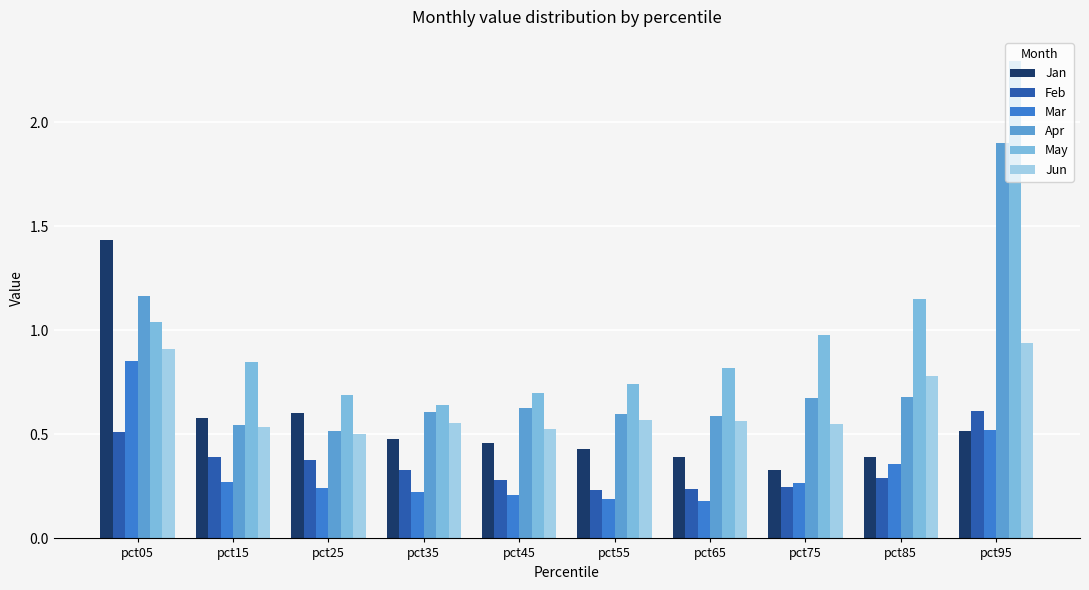

Which series changed the most between pct15 and pct45?

May